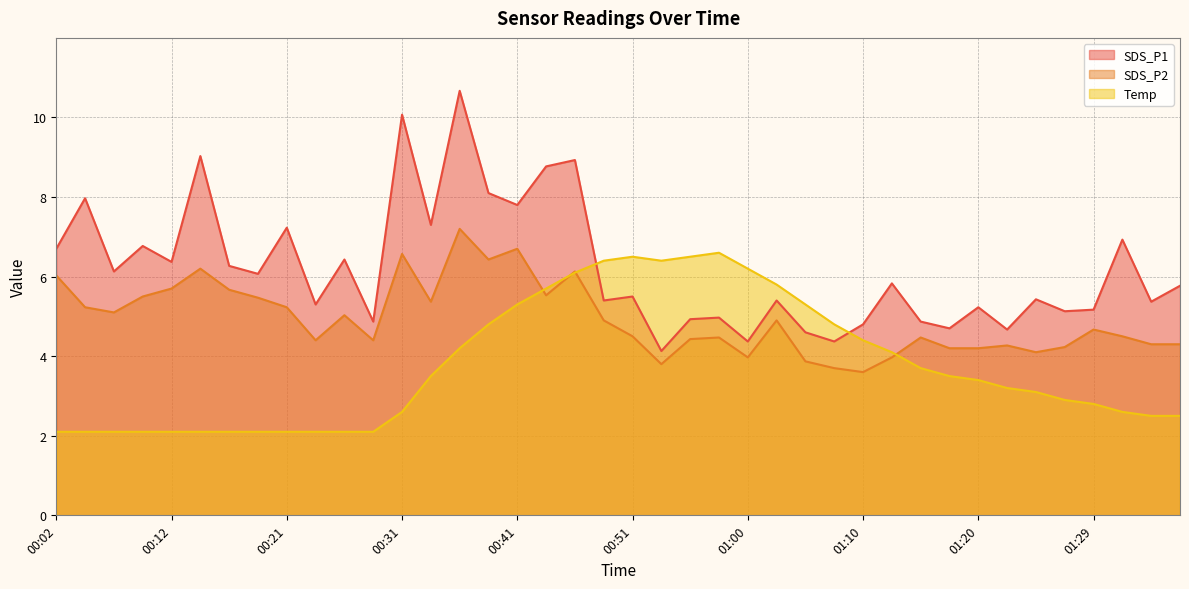

List the series in order of their overall mean, highest first.

SDS_P1, SDS_P2, Temp